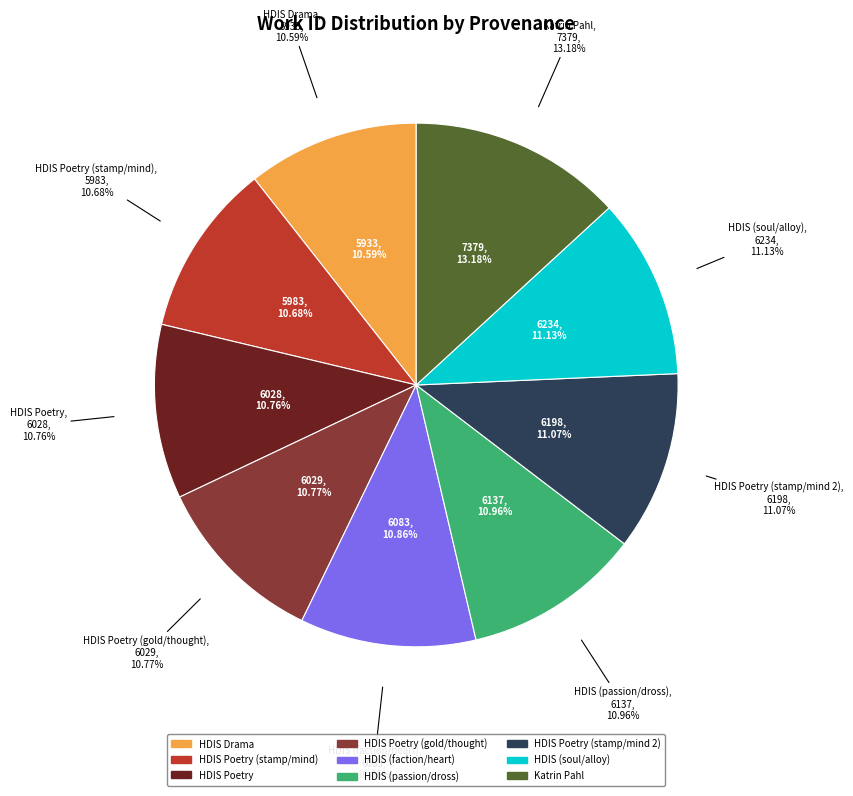

How many segments does this pie chart have?

9